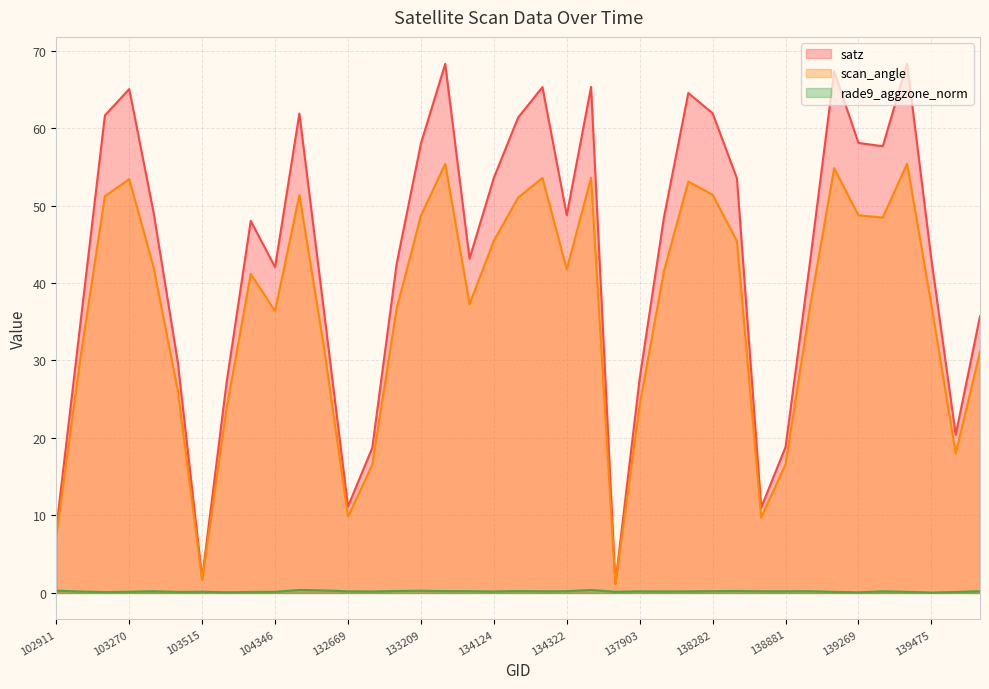

Does the chart display data point markers on the line(s)?

No